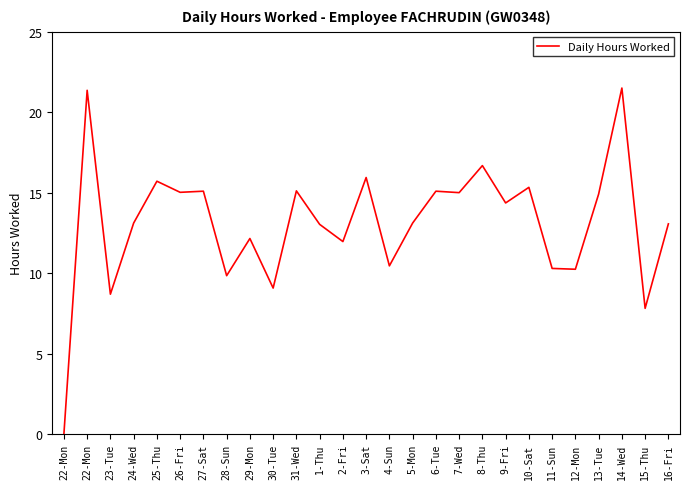

Which has a higher value, 28-Sun or 14-Wed?

14-Wed